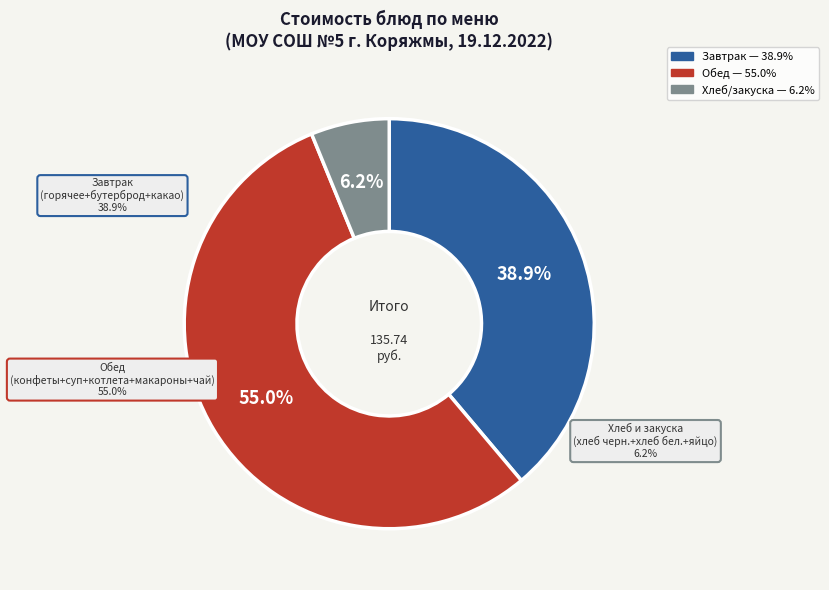

To the nearest percent, what is the combined percentage of Хлеб ржаной and Макароны отварные?

4%